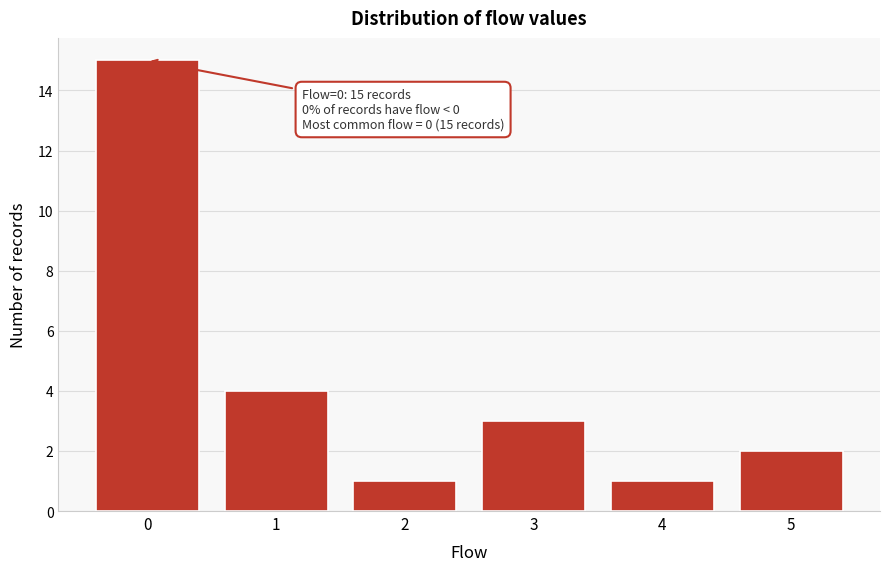

Reading left to right, extract all data points from this chart.

15	4	1	3	1	2